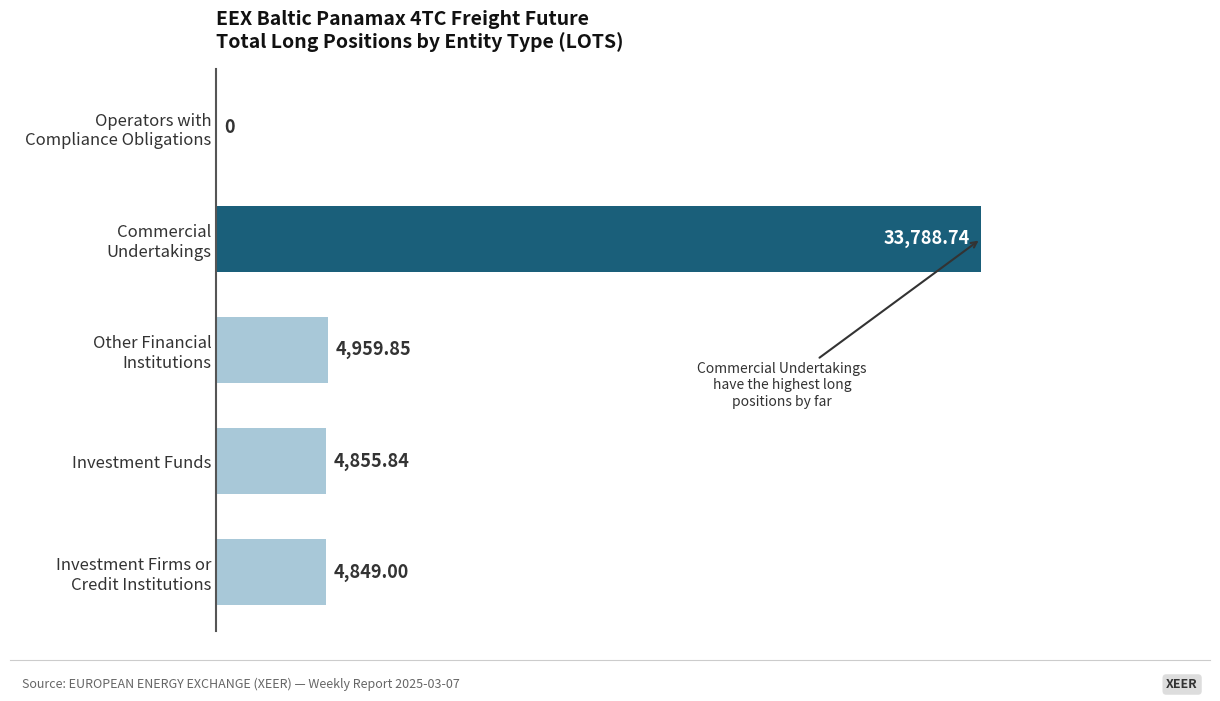

How many series are shown in this chart?

1